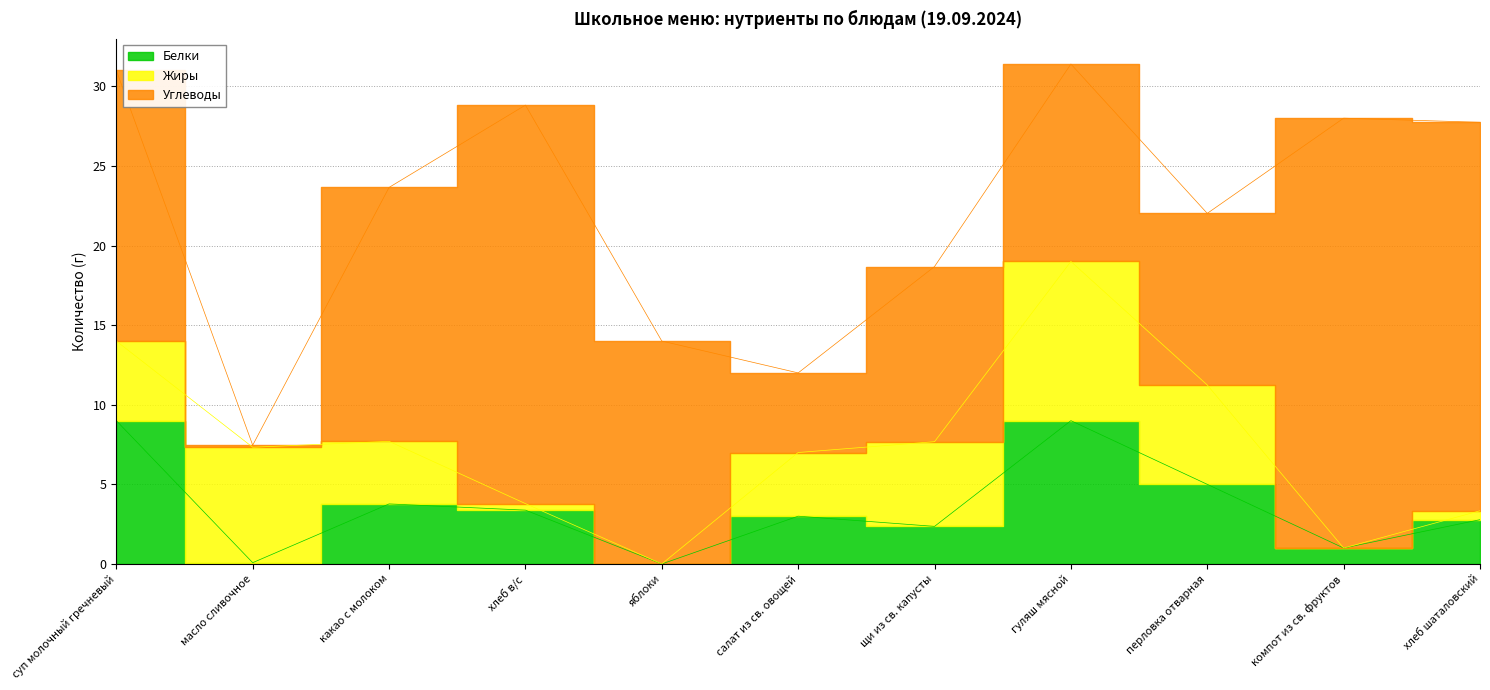

True or false: Белки has a value of 4.9 at гуляш мясной.

False